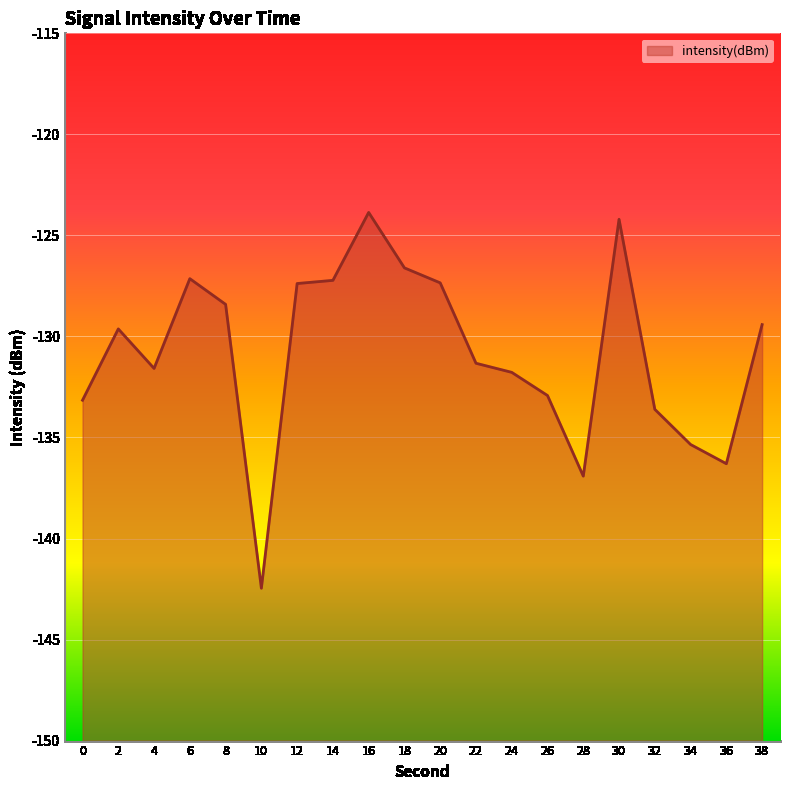

Rank the categories by value from highest to lowest.

16, 30, 18, 6, 14, 20, 12, 8, 38, 2, 22, 4, 24, 26, 0, 32, 34, 36, 28, 10